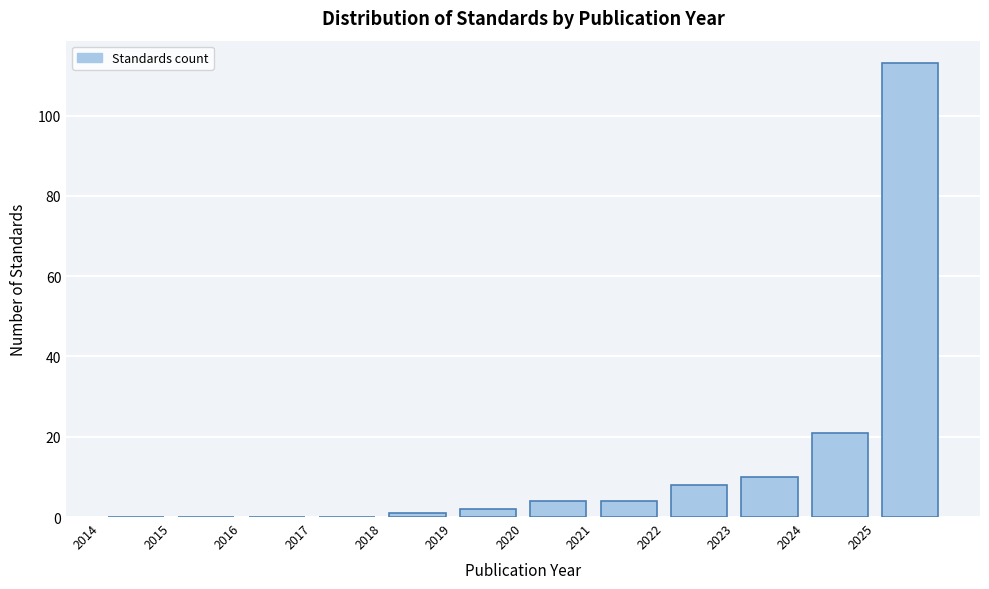

Which range on the x-axis has the tallest bar?

2025 to 2026